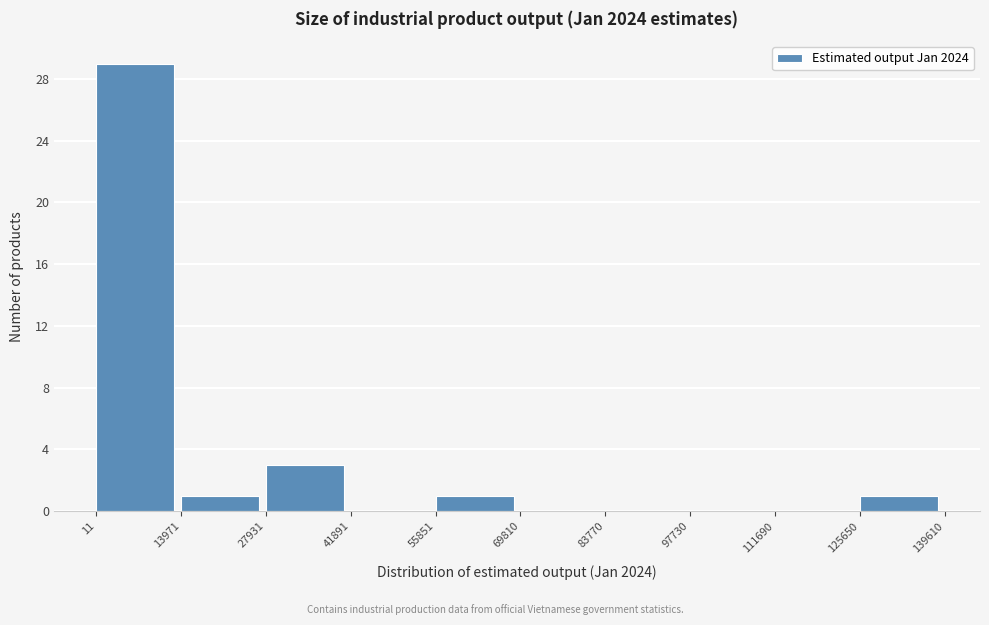

What is the height of the bar covering 125650 to 139610 on the x-axis? The values are not printed on the chart, so give them approximately, as read against the axis.

1